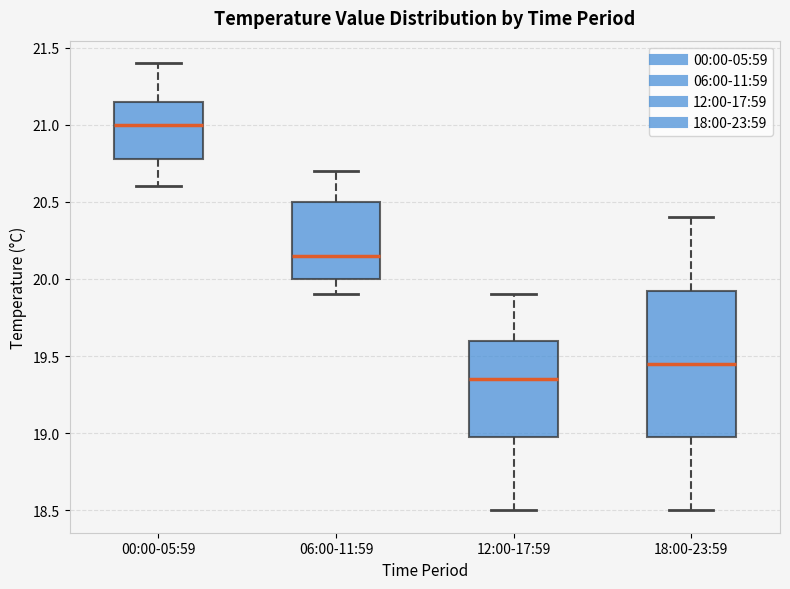

Reading left to right, transcribe this box plot: for each box, give where its median line is, the range the box spans, and where its two whiskers end, as read against the y-axis. The values are not printed on the chart, so give them approximately, as read against the axis.

00:00-05:59: median 21.00, box 20.80 to 21.15, whiskers 20.60 to 21.40
06:00-11:59: median 20.15, box 20.00 to 20.50, whiskers 19.90 to 20.70
12:00-17:59: median 19.35, box 19.00 to 19.60, whiskers 18.50 to 19.90
18:00-23:59: median 19.45, box 19.00 to 19.95, whiskers 18.50 to 20.40